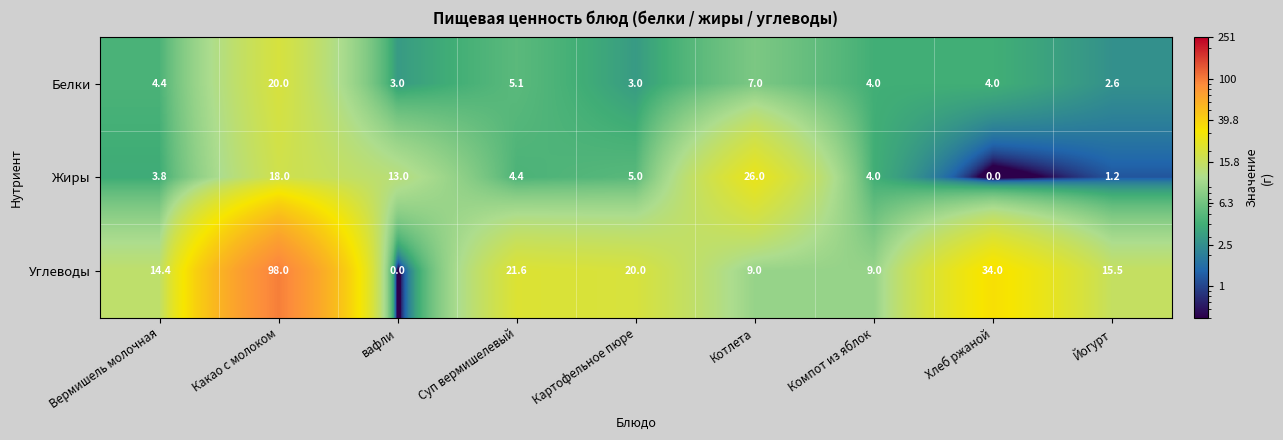

Which series has the largest total across all categories?

Углеводы